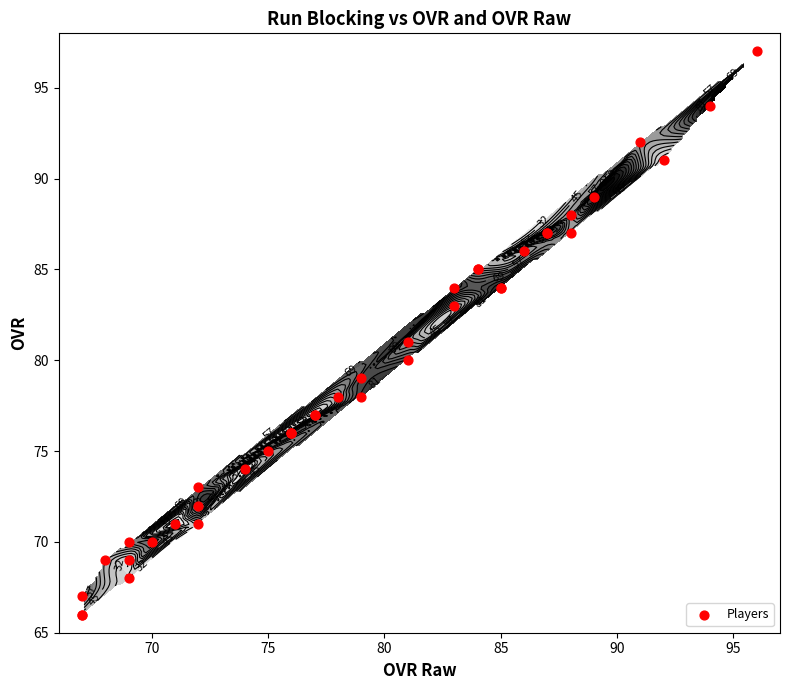

Is it true that the value at 18 is 126?

False